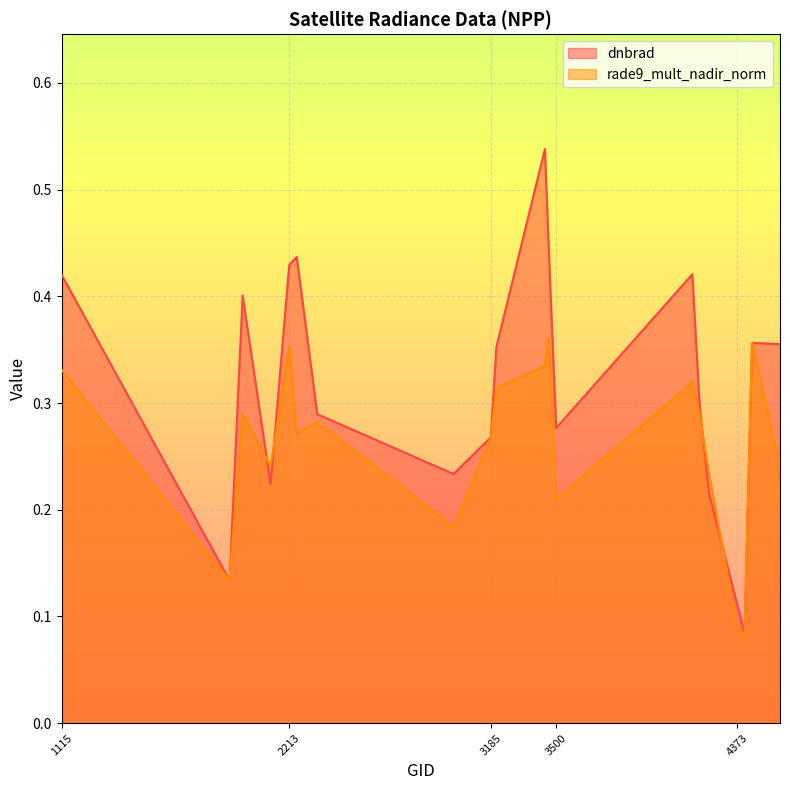

The rade9_mult_nadir_norm series shows 0.2 at 3500. True or false?

True